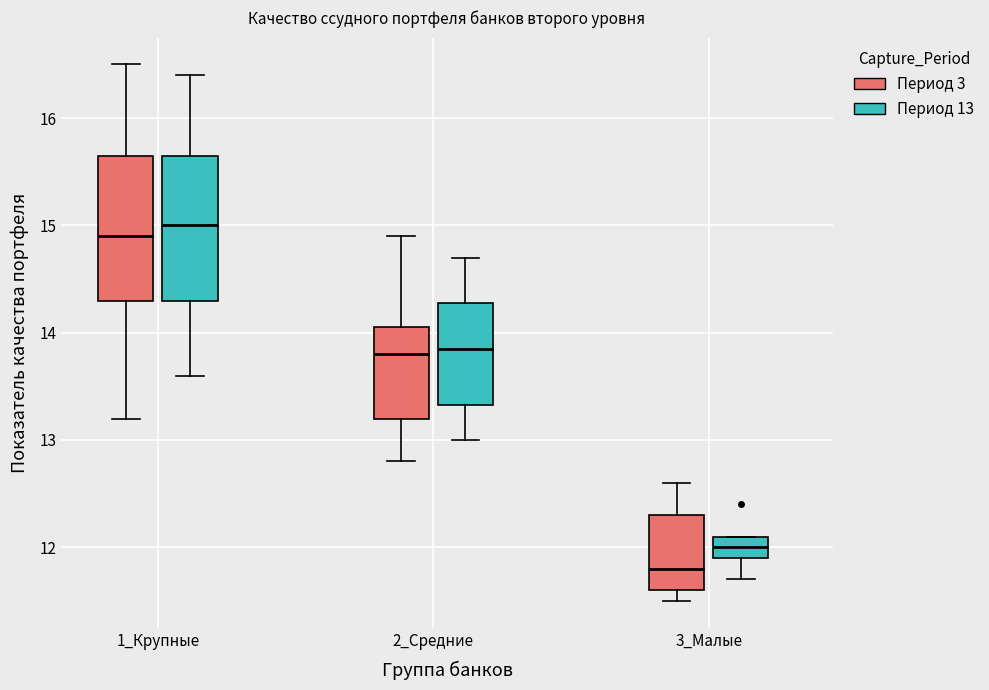

Where does the lower whisker of the box for 2_Средние (Период 13) end on the y-axis? The values are not printed on the chart, so give them approximately, as read against the axis.

13.0